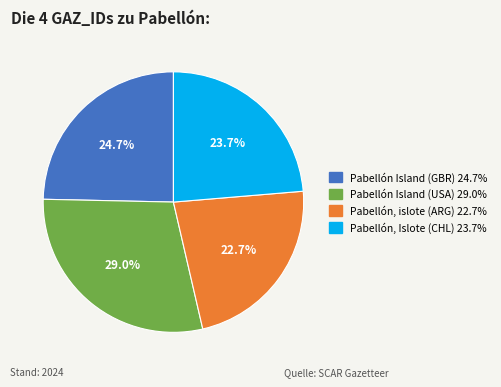

To the nearest percent, what portion does Pabellón, Islote (CHL) represent?

24%